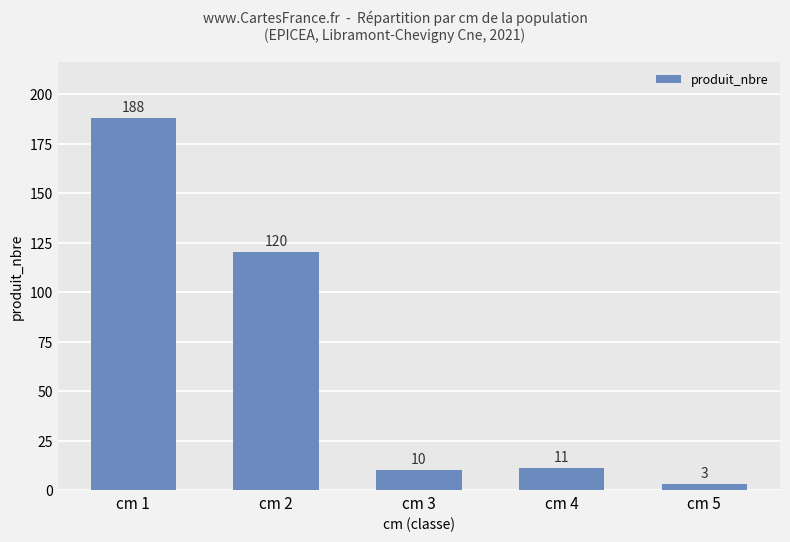

Rank the categories by value from highest to lowest.

cm 1, cm 2, cm 4, cm 3, cm 5